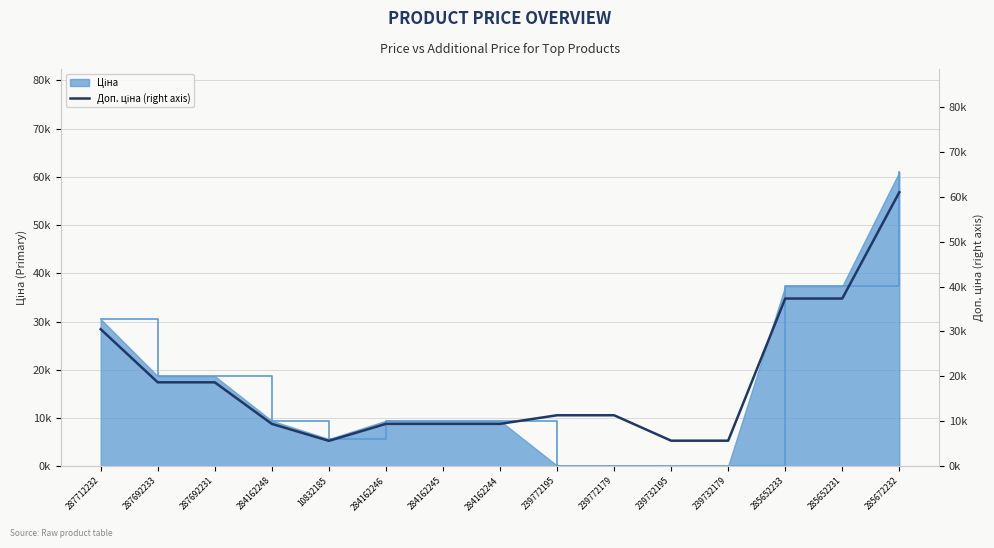

Count the number of values greater than 11334.

6